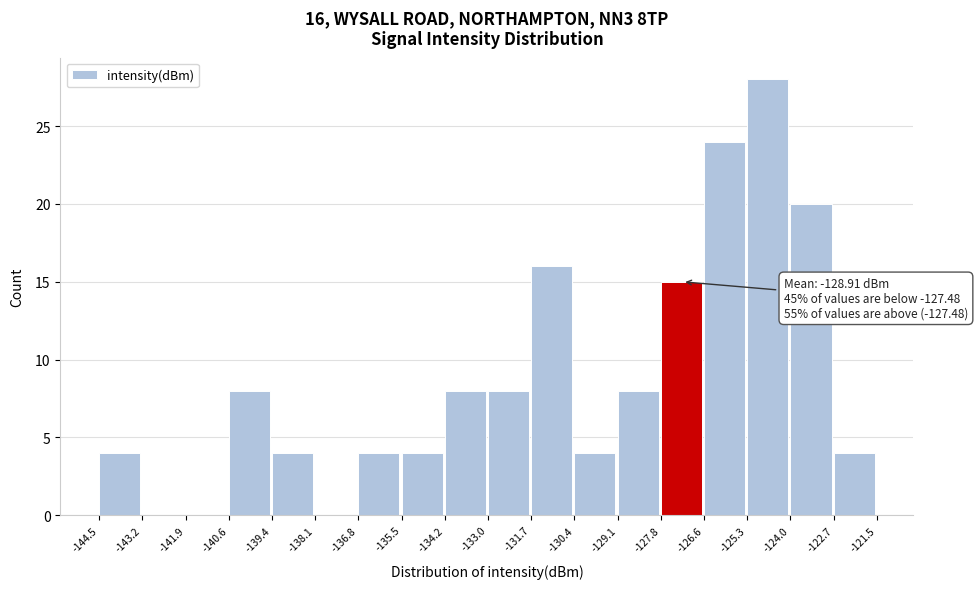

Over which range of the x-axis is the bar tallest?

-125.3 to -124.0